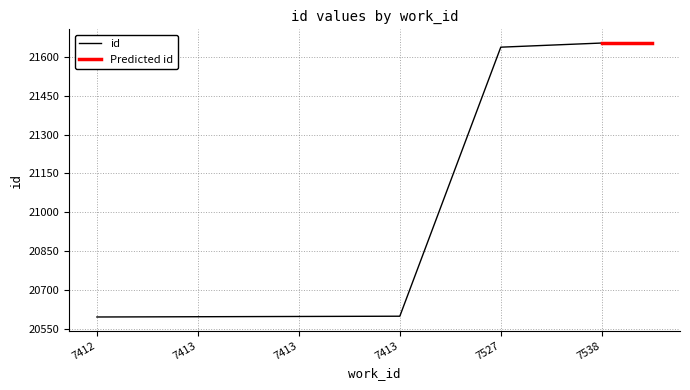

True or false: the data shows 33187 at 7413.

False